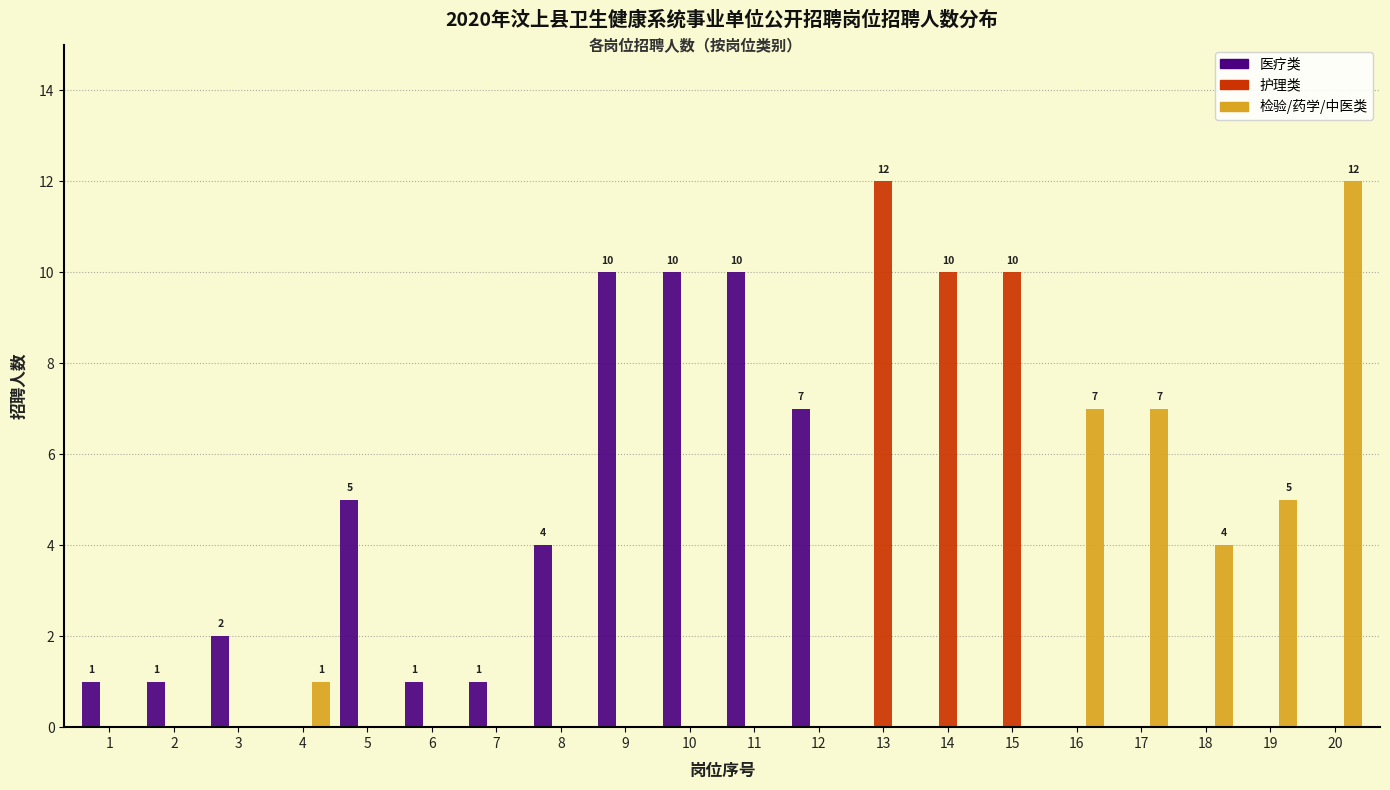

What is the sum of all 检验/药学/中医类 values?

36